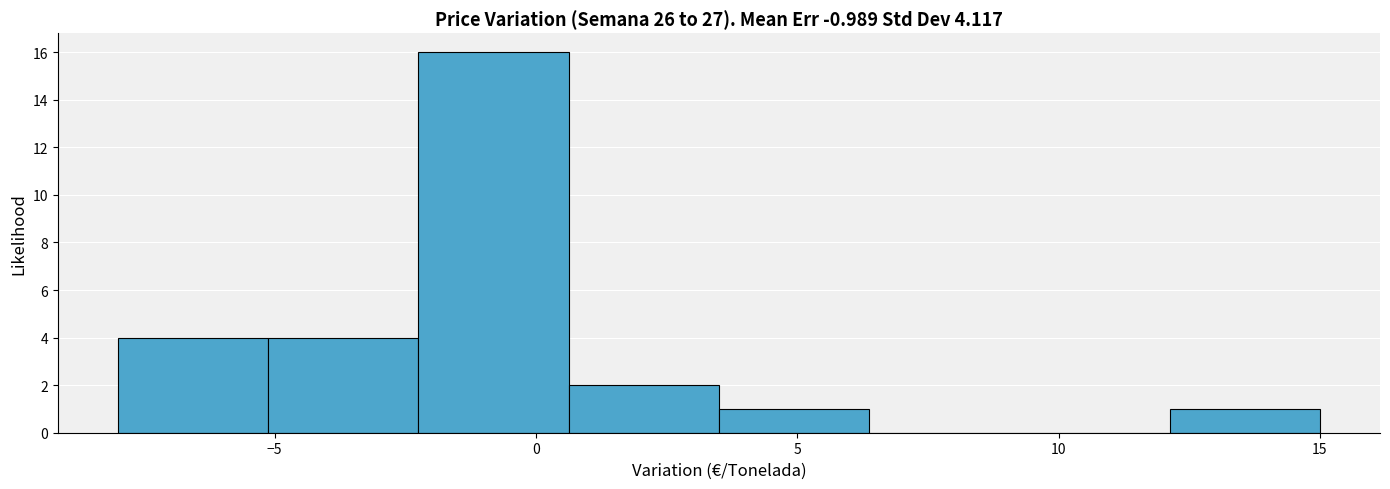

Over which range of the x-axis is the bar tallest?

-2.0 to 0.5